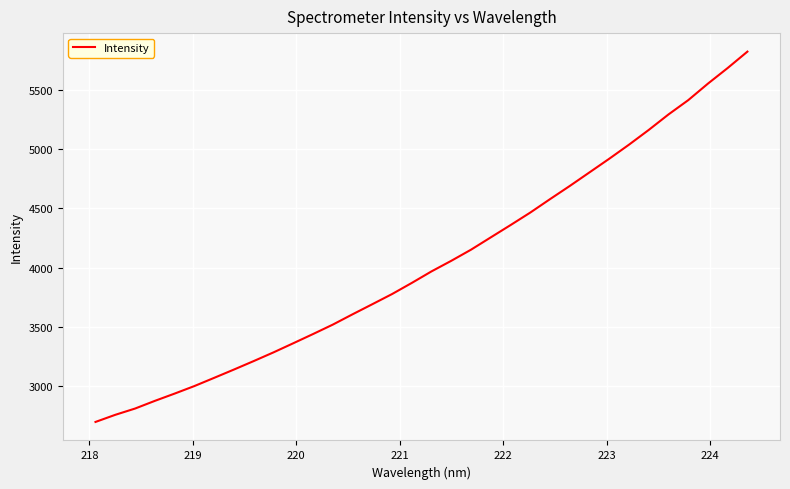

What is the greatest value displayed?

5820.6